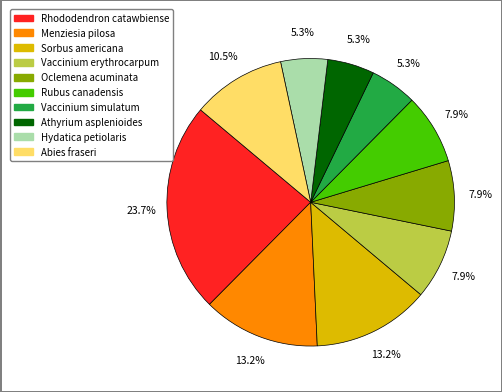

What is the largest slice in the pie chart?

Rhododendron catawbiense